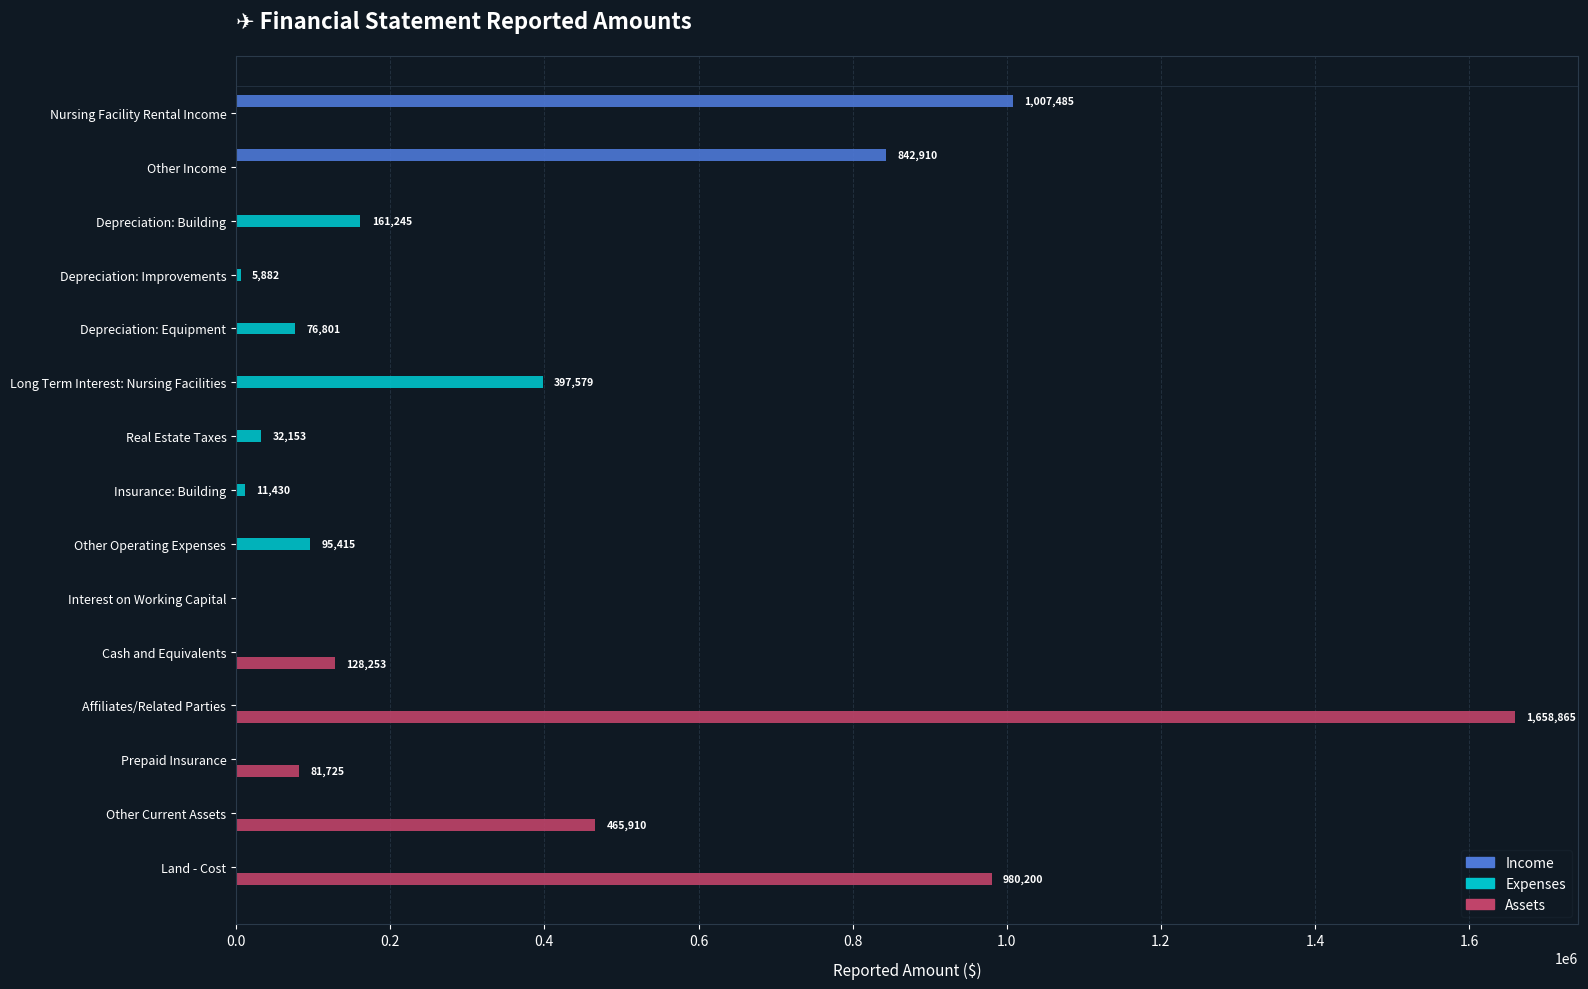

Which series has the largest total across all categories?

Assets